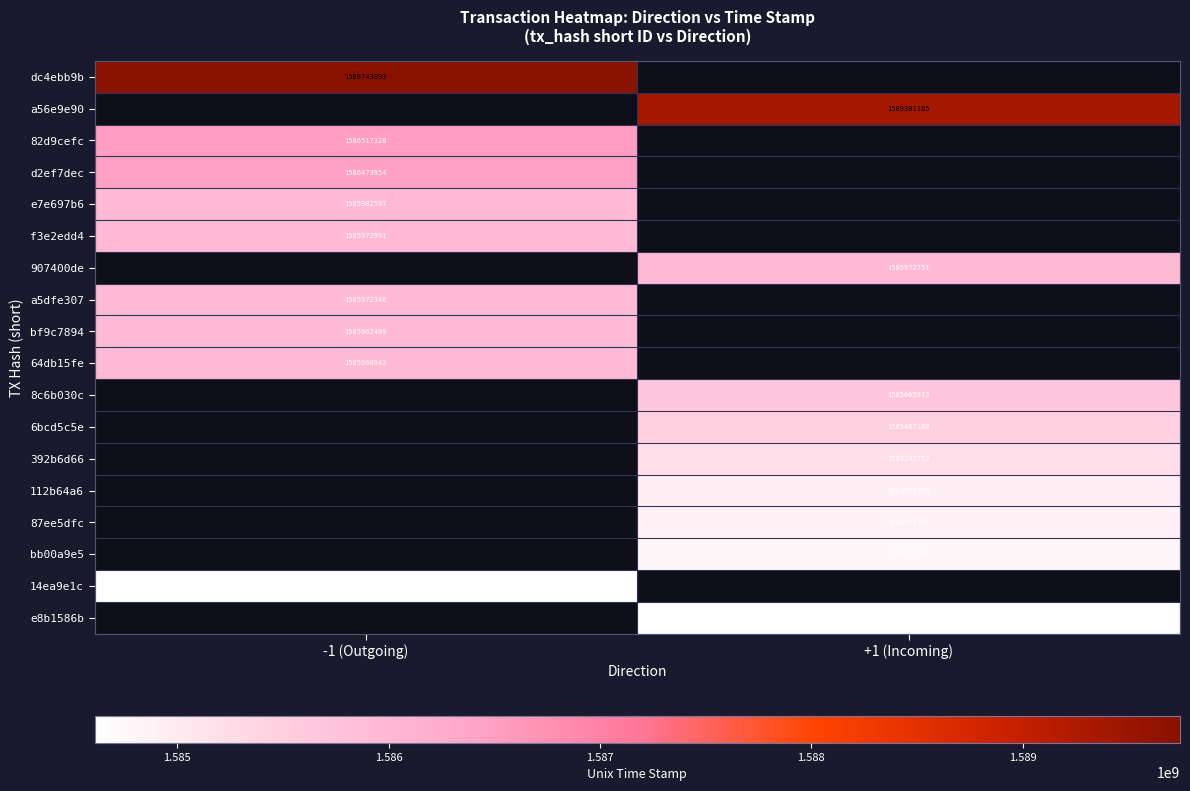

The a5dfe307 series shows 1585972346 at -1 (Outgoing). True or false?

True